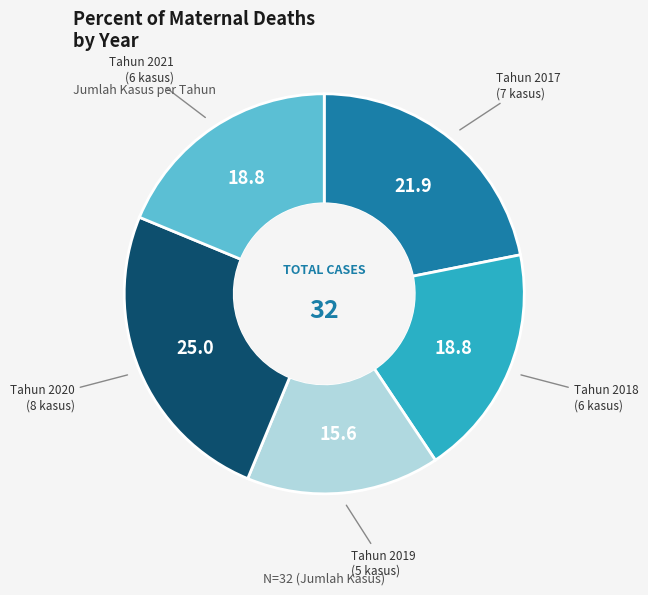

Is there a majority slice in this chart?

No